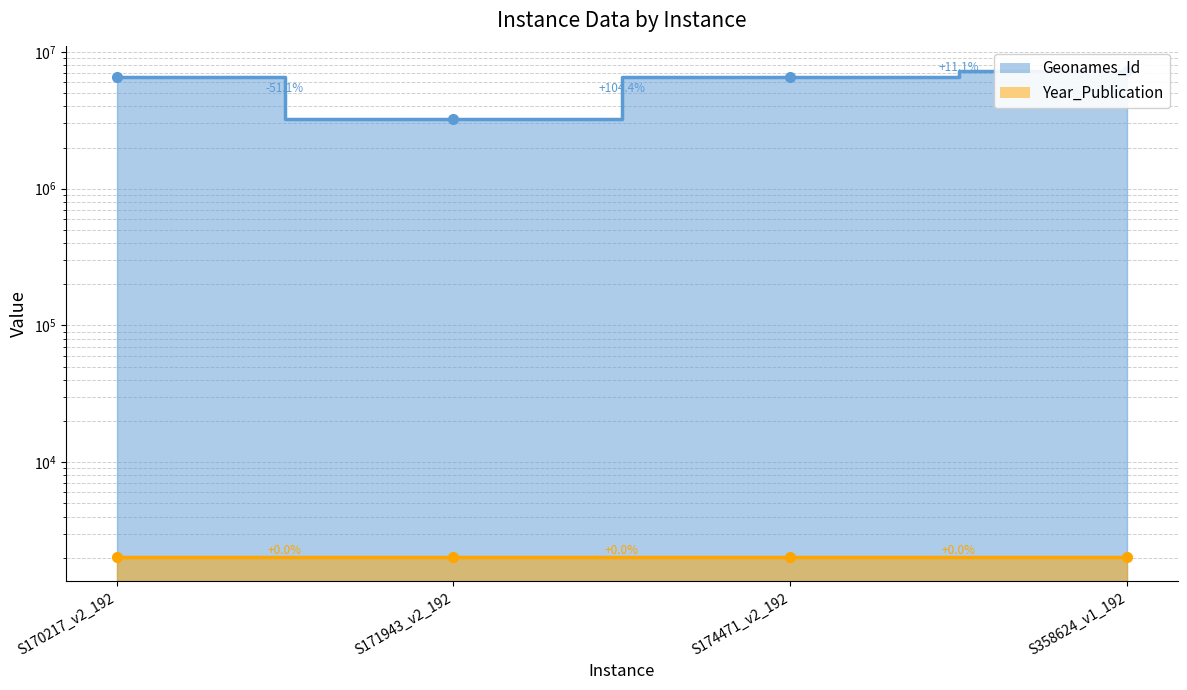

What is the difference between the highest and lowest values at S171943_v2_192?

3206331